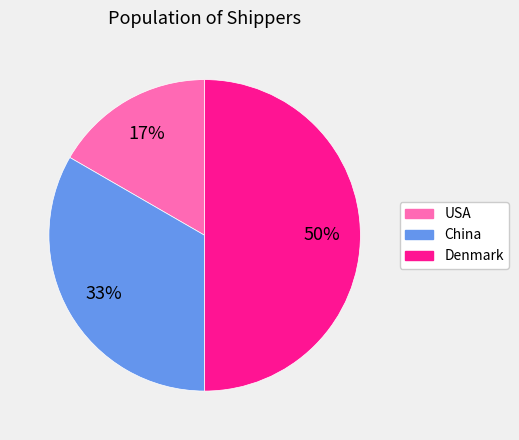

Is the sum of China and Denmark greater than half?

Yes